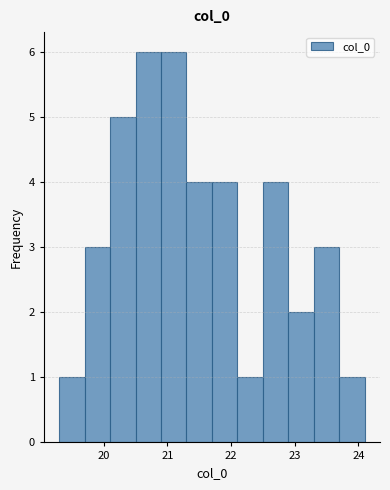

Reading left to right, transcribe this chart: for each bar, give the range it covers on the x-axis and its height. The values are not printed on the chart, so give them approximately, as read against the axis.

19.3 to 19.7: 1
19.7 to 20.1: 3
20.1 to 20.5: 5
20.5 to 20.9: 6
20.9 to 21.3: 6
21.3 to 21.7: 4
21.7 to 22.1: 4
22.1 to 22.5: 1
22.5 to 22.9: 4
22.9 to 23.3: 2
23.3 to 23.7: 3
23.7 to 24.1: 1